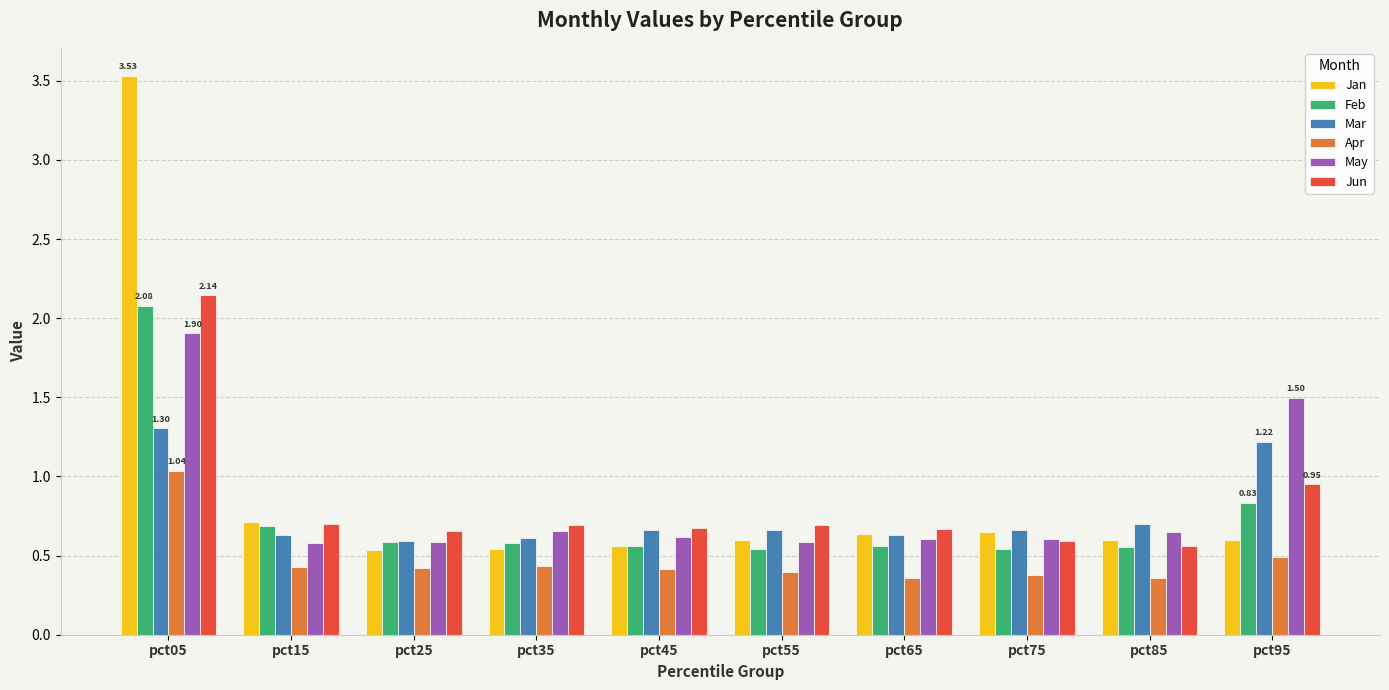

The value of Jun at pct75 is 0.8. True or false?

False